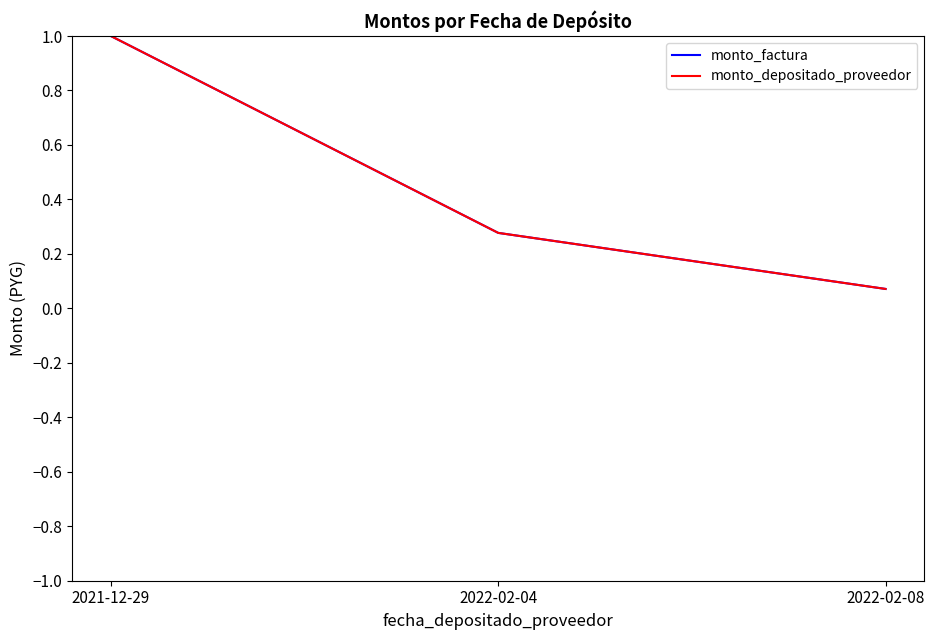

What is the difference between the maximum and minimum values in the monto_depositado_proveedor series?

0.9